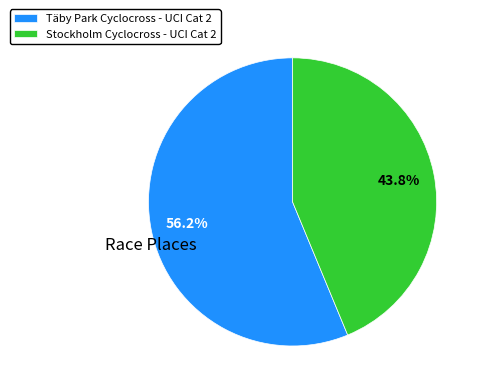

To the nearest percent, what is the average slice percentage?

50%